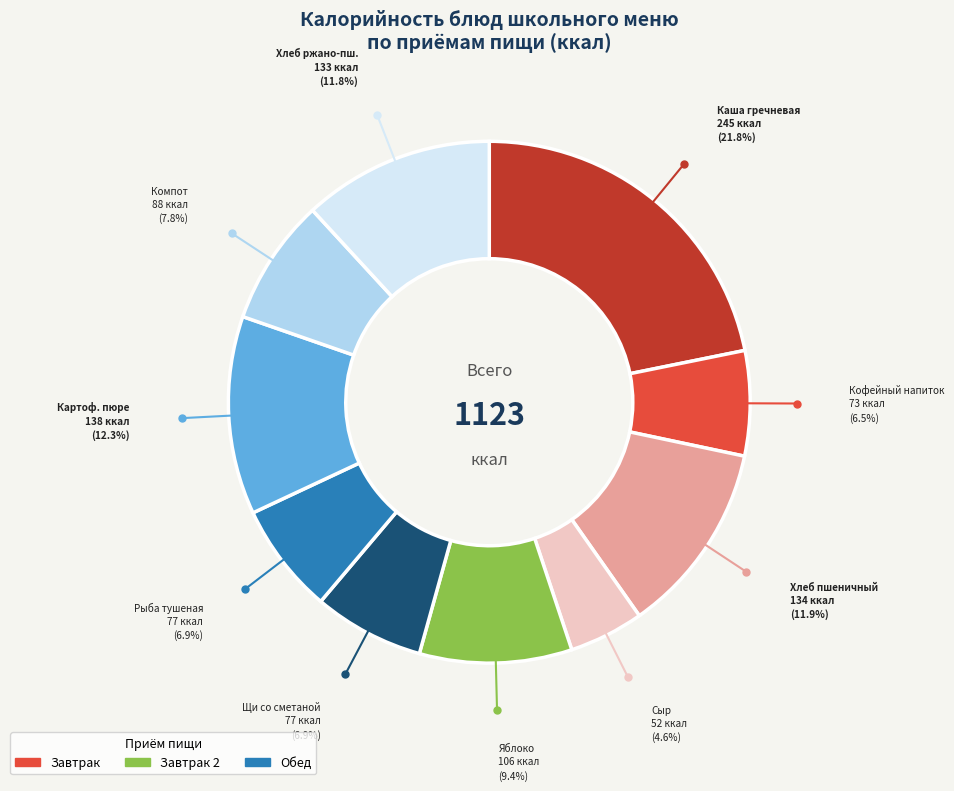

Is there any slice that represents more than half of the pie?

No